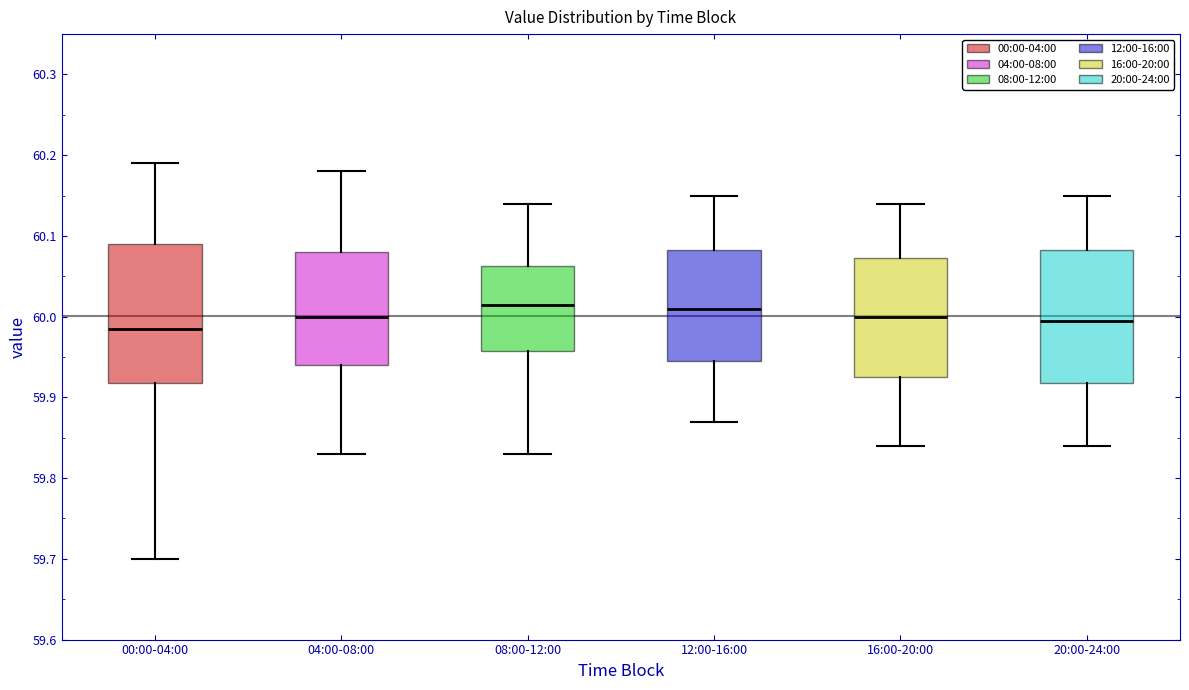

Reading left to right, read every box against the y-axis: the position of its median line, the range the box covers, and the ends of its whiskers. The values are not printed on the chart, so give them approximately, as read against the axis.

00:00-04:00: median 59.99, box 59.92 to 60.09, whiskers 59.70 to 60.19
04:00-08:00: median 60.00, box 59.94 to 60.08, whiskers 59.83 to 60.18
08:00-12:00: median 60.02, box 59.96 to 60.06, whiskers 59.83 to 60.14
12:00-16:00: median 60.01, box 59.95 to 60.08, whiskers 59.87 to 60.15
16:00-20:00: median 60.00, box 59.93 to 60.07, whiskers 59.84 to 60.14
20:00-24:00: median 60.00, box 59.92 to 60.08, whiskers 59.84 to 60.15